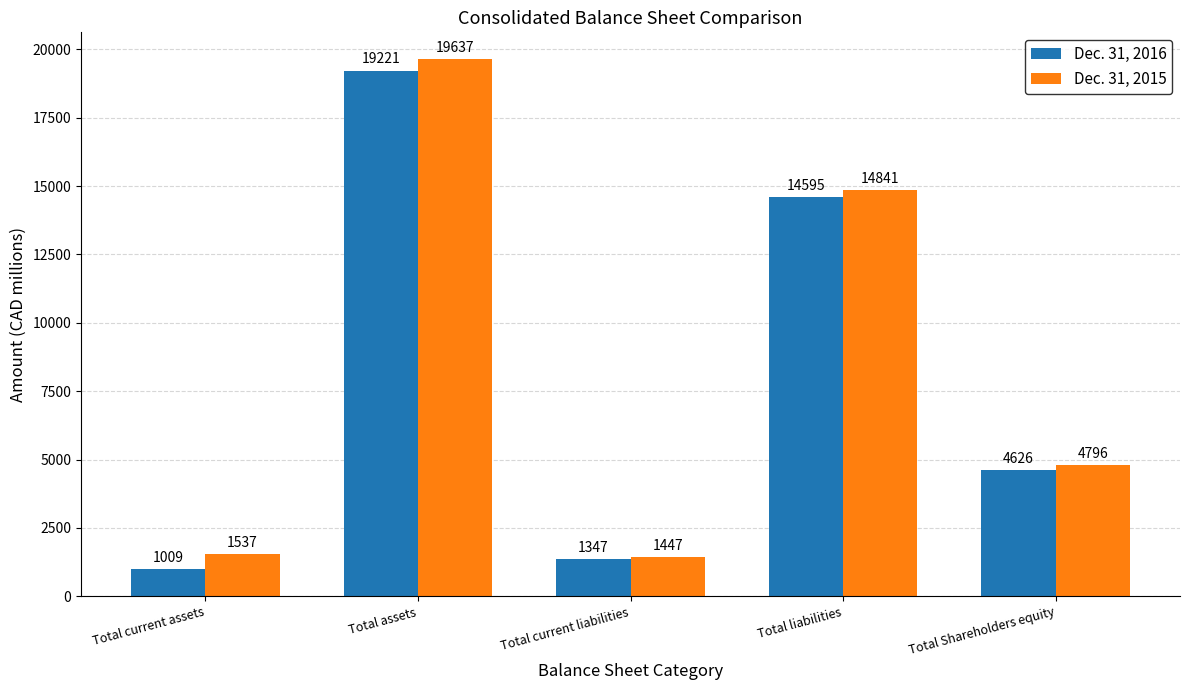

List the series in order of their overall mean, lowest first.

Dec. 31, 2016, Dec. 31, 2015